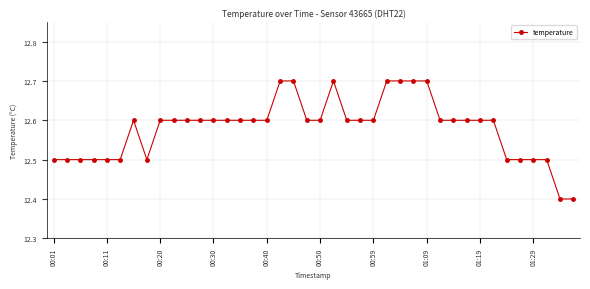

What is the maximum value shown in the chart?

12.7